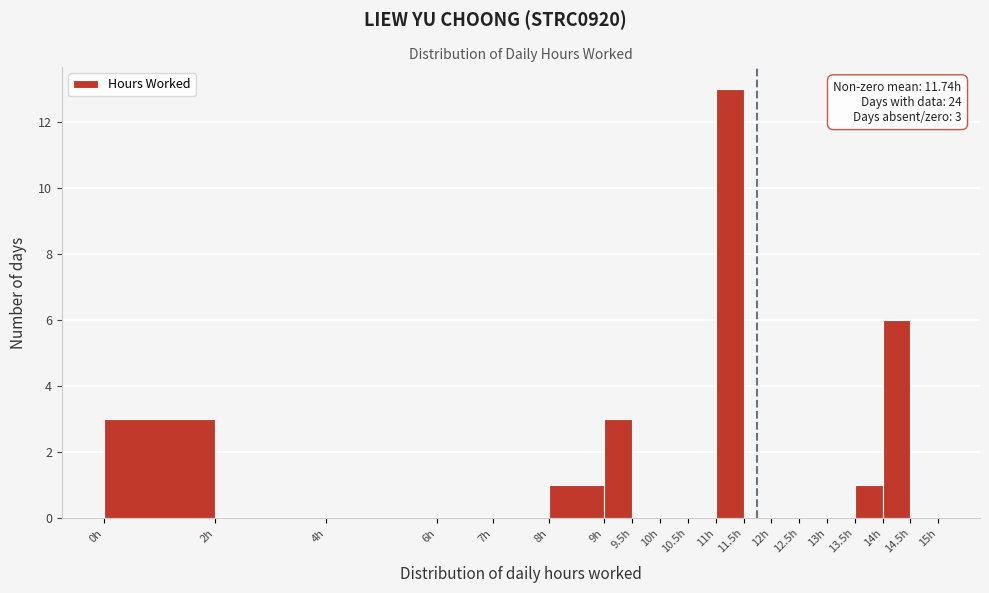

Which range on the x-axis has the tallest bar?

11.0 to 11.5